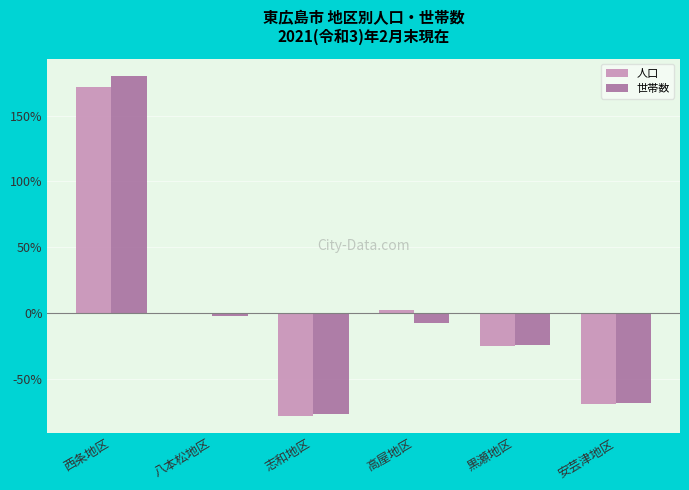

How many data points does each series have?

6